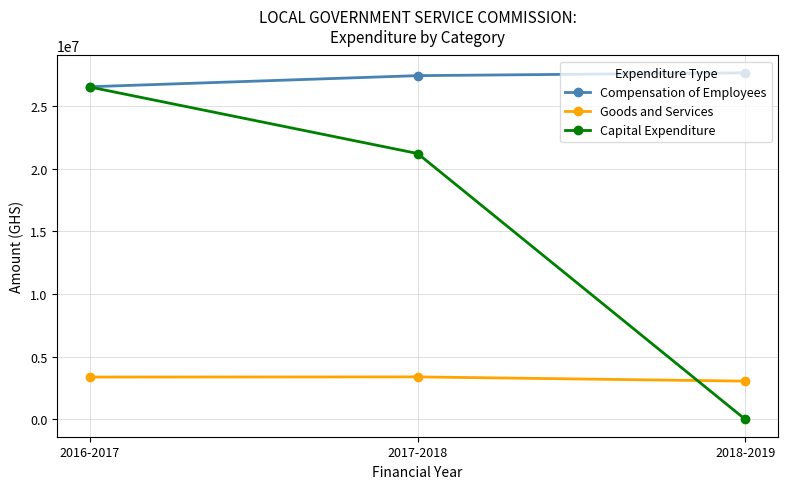

What is the maximum value shown in the chart?

27635000